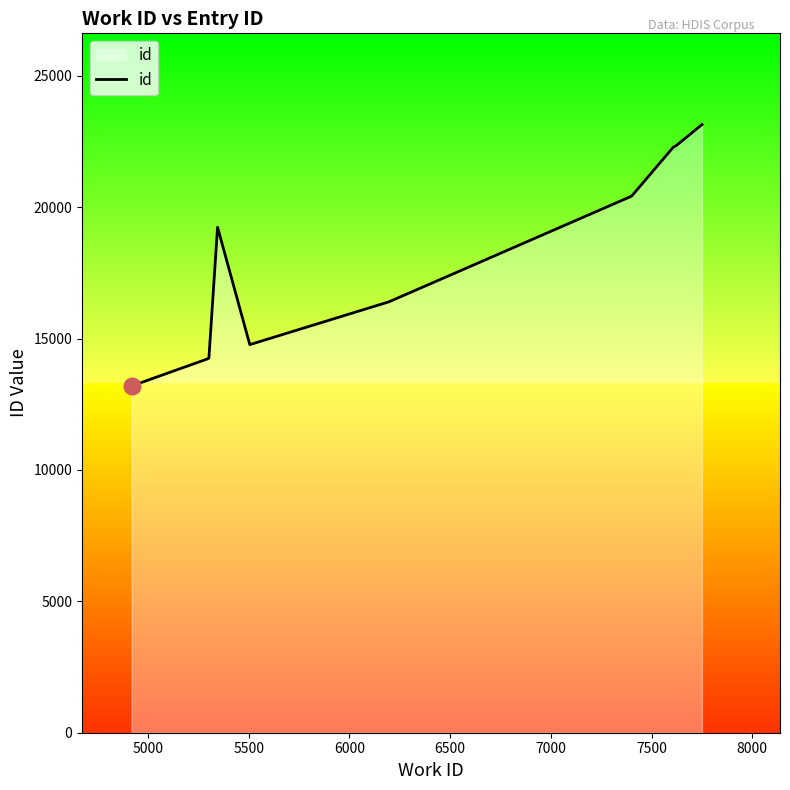

What is the maximum value shown in the chart?

23145